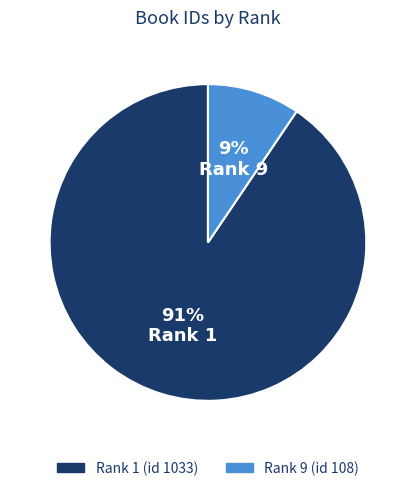

What is the majority slice?

Rank 1 (id 1033)